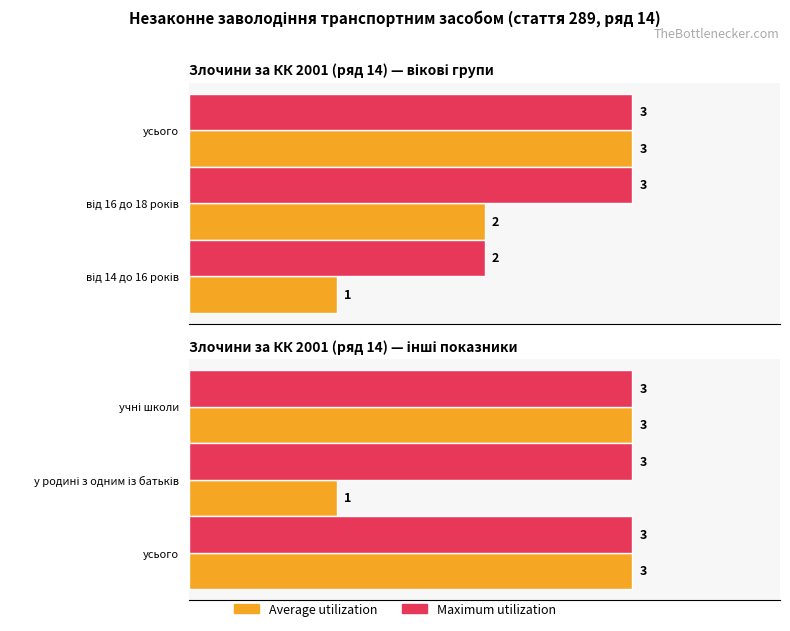

At 0.5, list the series in order from largest to smallest.

Average utilization, Maximum utilization